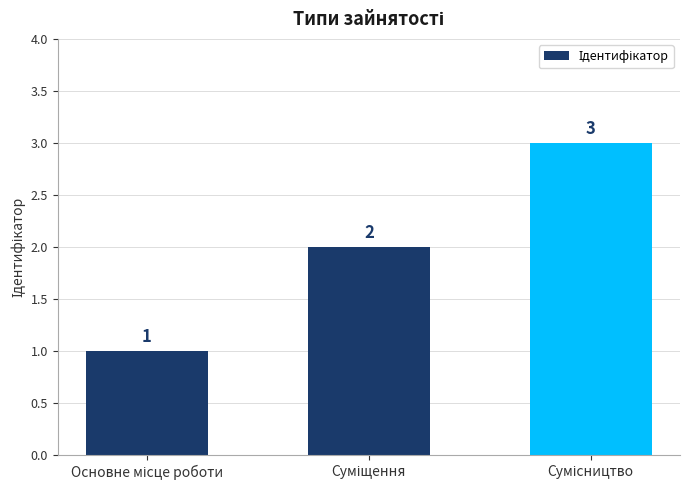

What is the value of the 2nd bar from the left?

2